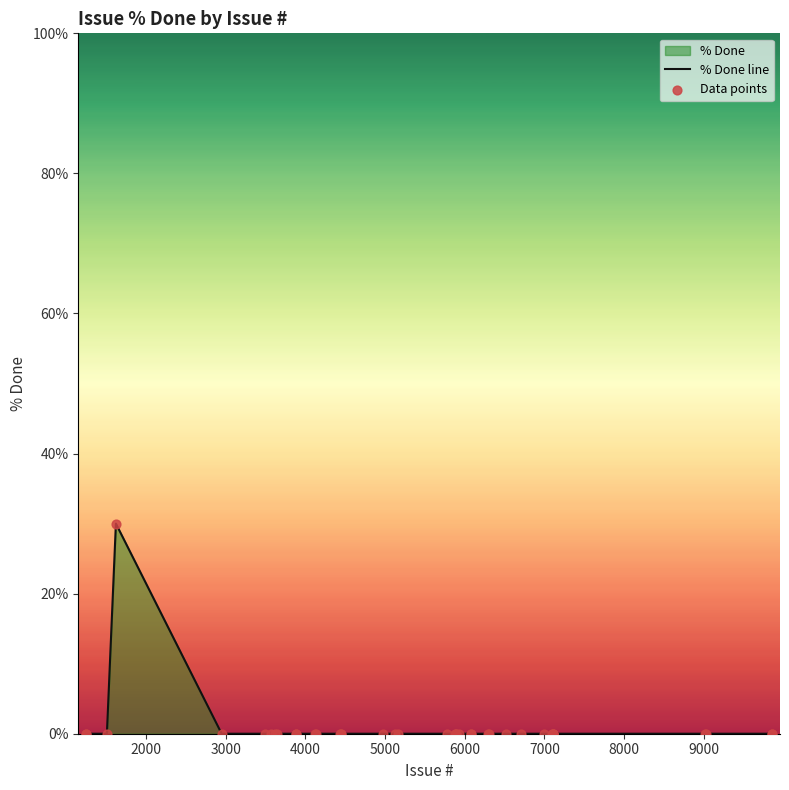

Which series has the largest total across all categories?

% Done line